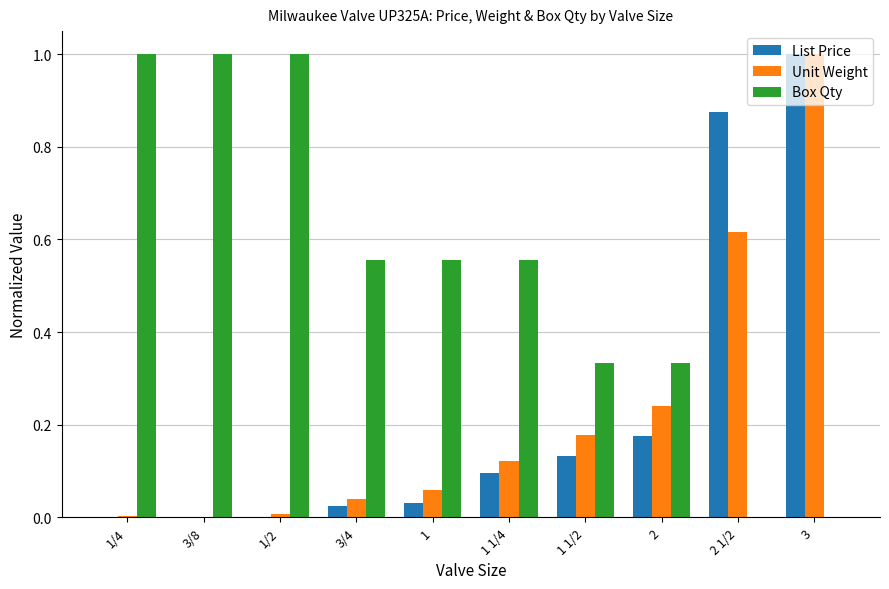

The List Price series shows 0.0 at 3/8. True or false?

True